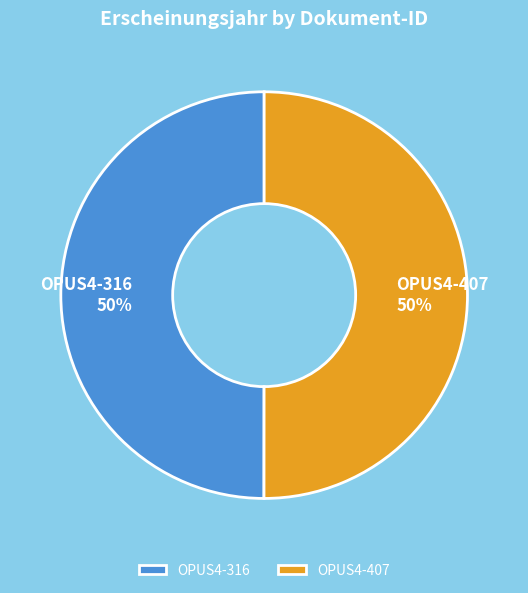

Do OPUS4-316 and OPUS4-407 together represent more than half of the pie?

Yes